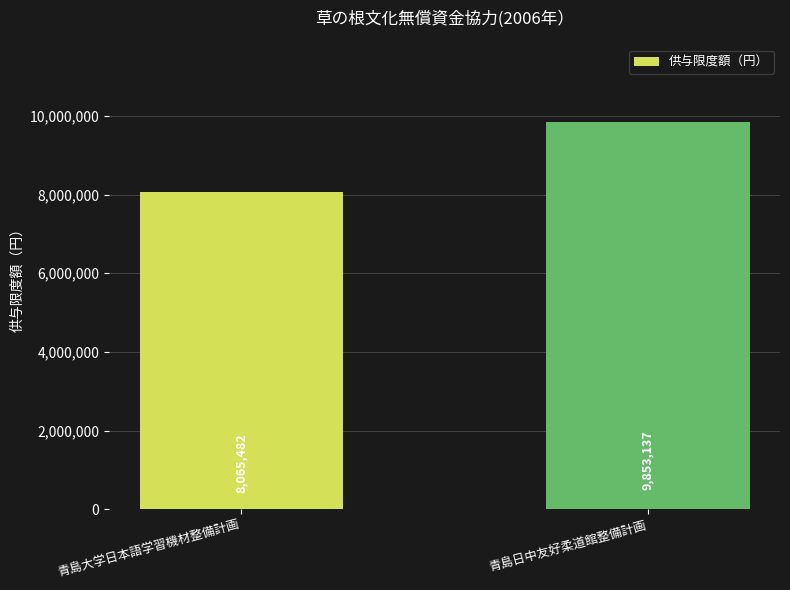

The value at 青島大学日本語学習機材整備計画 is 3650873. True or false?

False